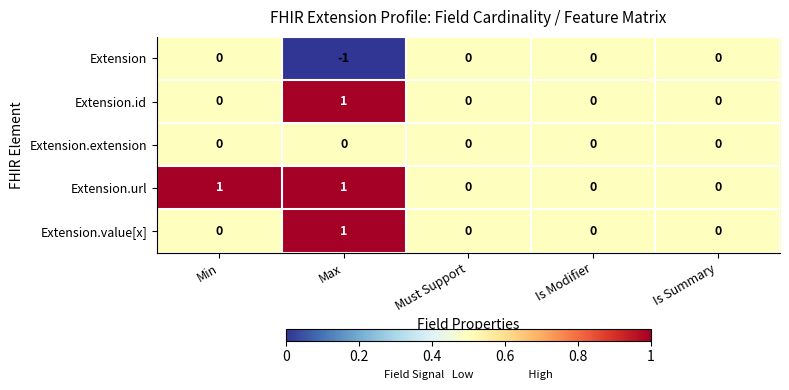

How many Extension.id values are between 0 and 1?

5